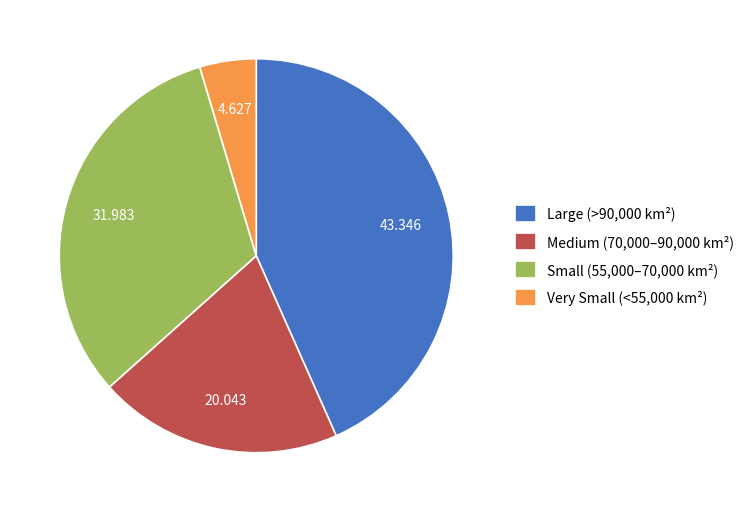

How many slices are in this pie chart?

4